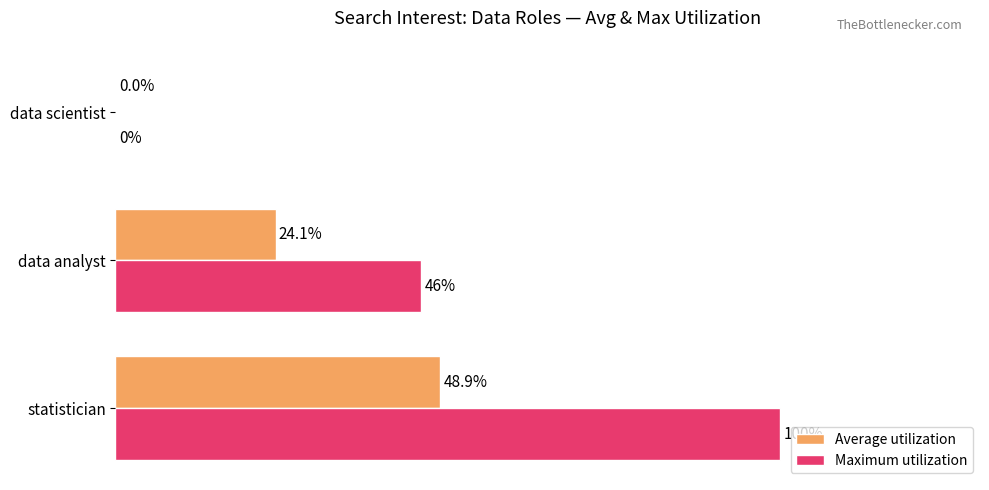

At which category is the sum across all series the highest?

statistician